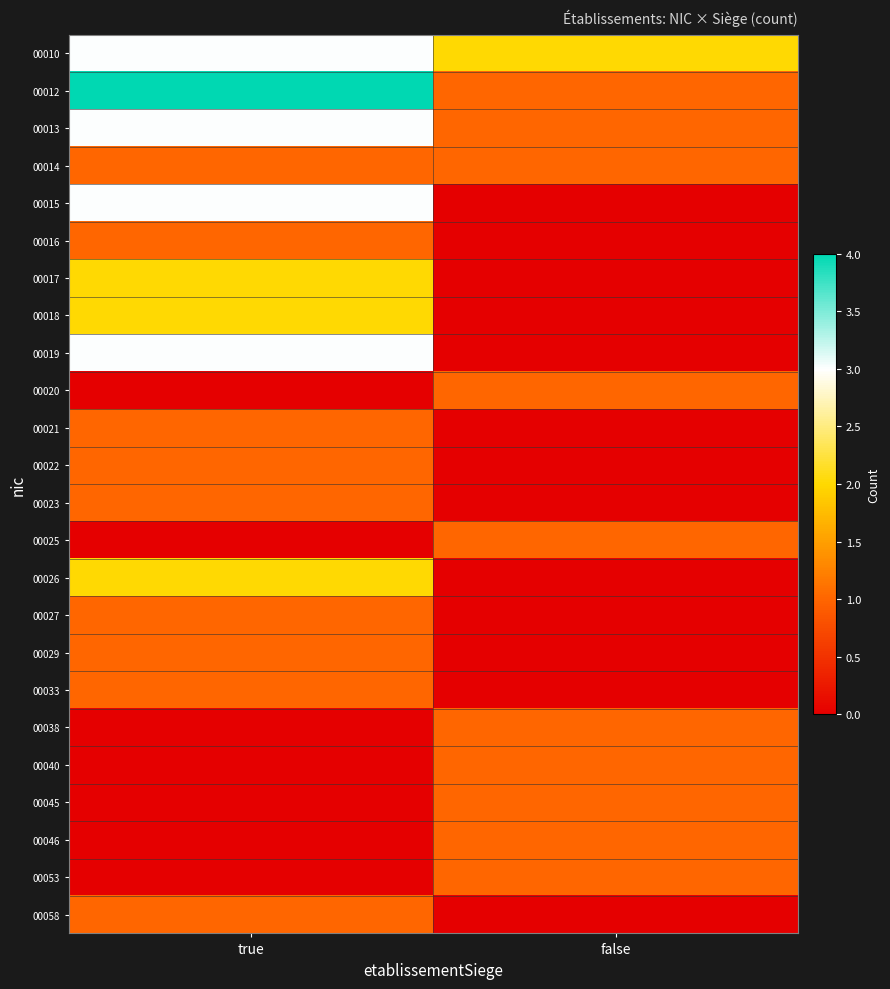

Reading right to left, list all the values displayed in this chart.

00010: false=2	true=3
00012: false=1	true=4
00013: false=1	true=3
00014: false=1	true=1
00015: false=0	true=3
00016: false=0	true=1
00017: false=0	true=2
00018: false=0	true=2
00019: false=0	true=3
00020: false=1	true=0
00021: false=0	true=1
00022: false=0	true=1
00023: false=0	true=1
00025: false=1	true=0
00026: false=0	true=2
00027: false=0	true=1
00029: false=0	true=1
00033: false=0	true=1
00038: false=1	true=0
00040: false=1	true=0
00045: false=1	true=0
00046: false=1	true=0
00053: false=1	true=0
00058: false=0	true=1